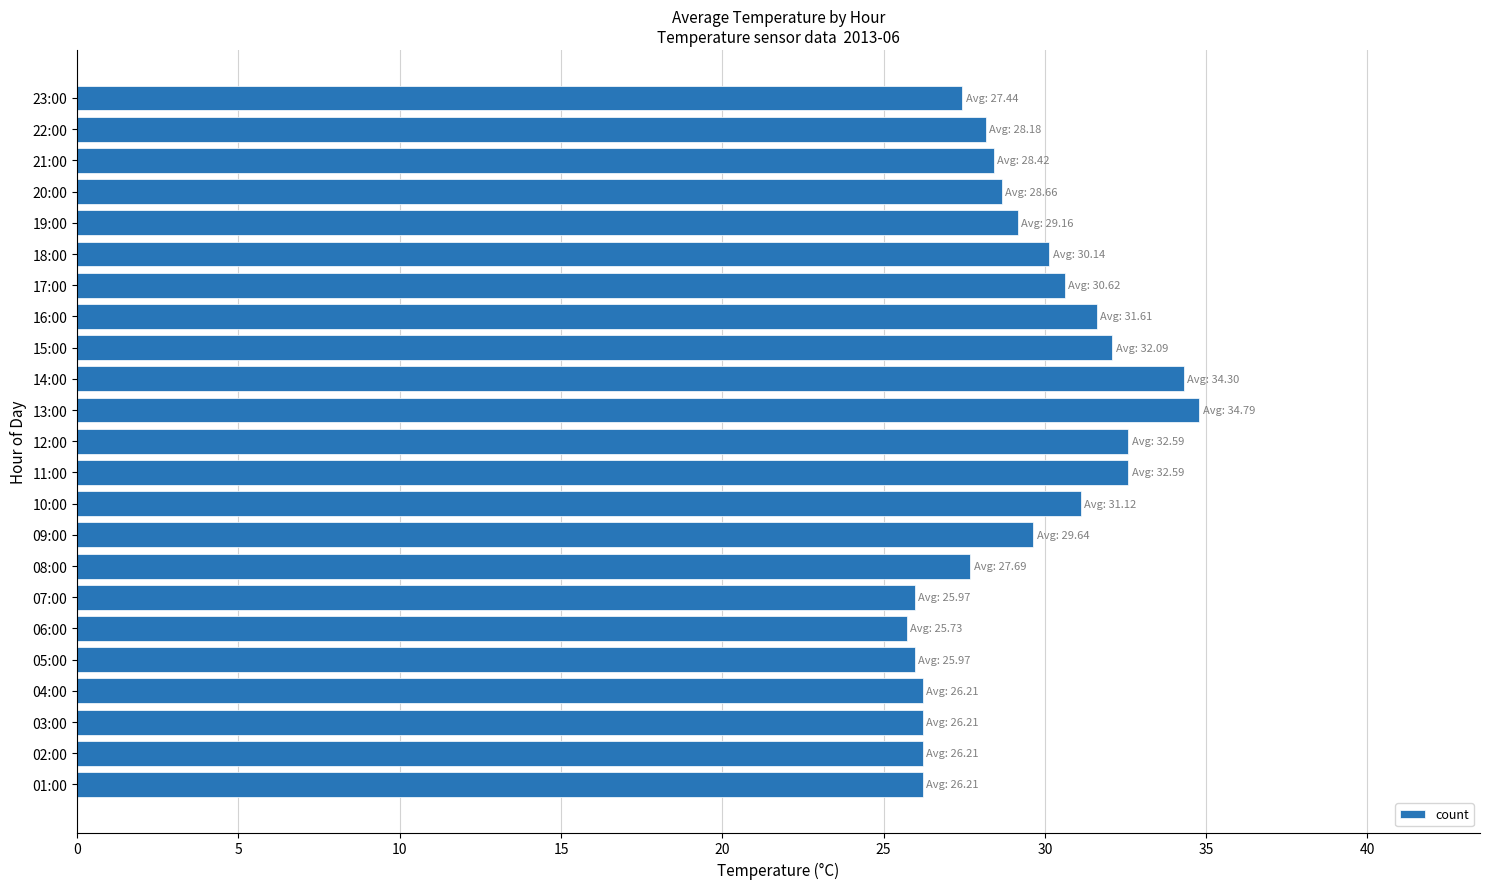

What is the smallest value displayed?

25.7